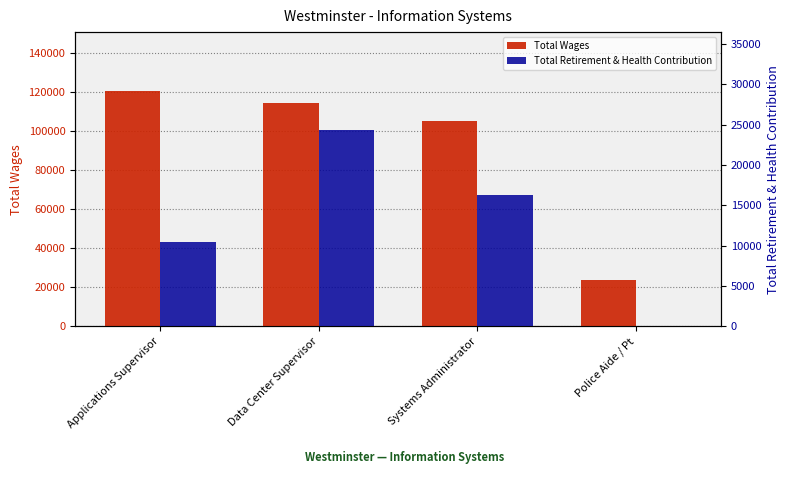

What is the difference between the second highest and minimum values in the Total Retirement & Health Contribution series?

16244